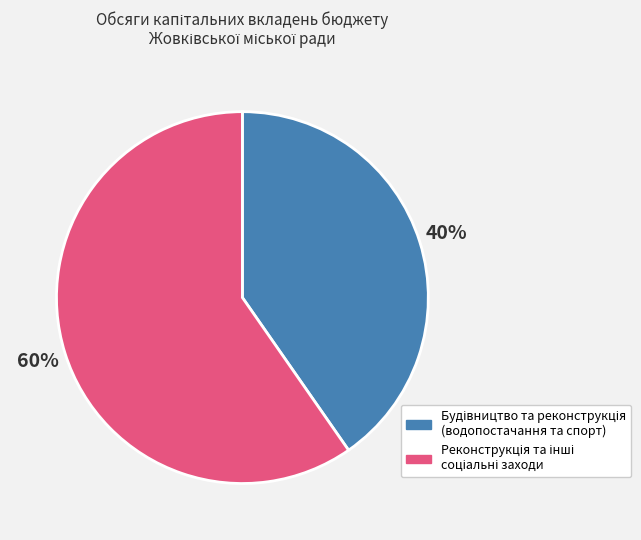

Does any single category account for the majority?

Yes